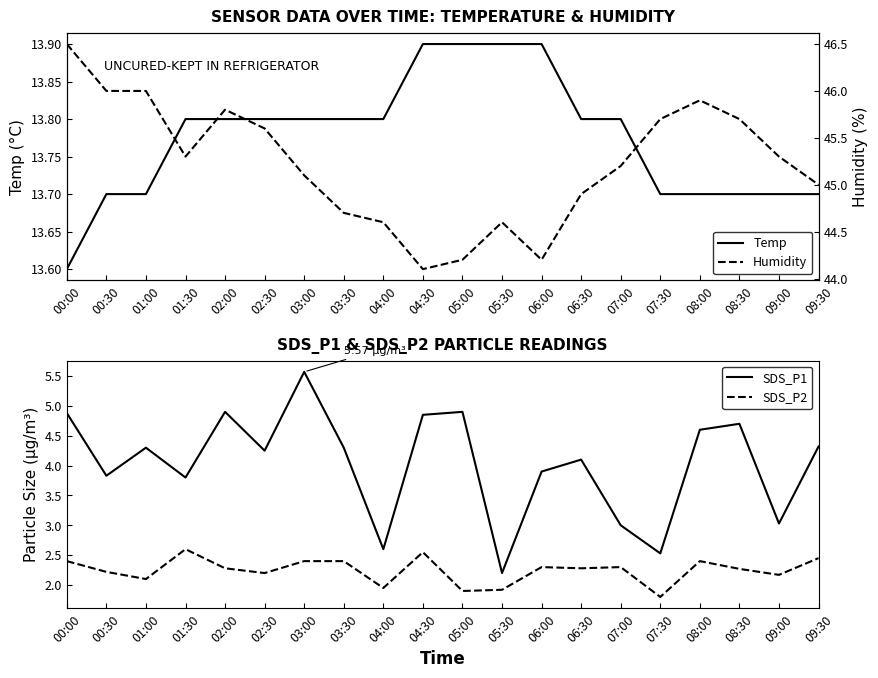

What is the label of the 9th point from the right?

05:30